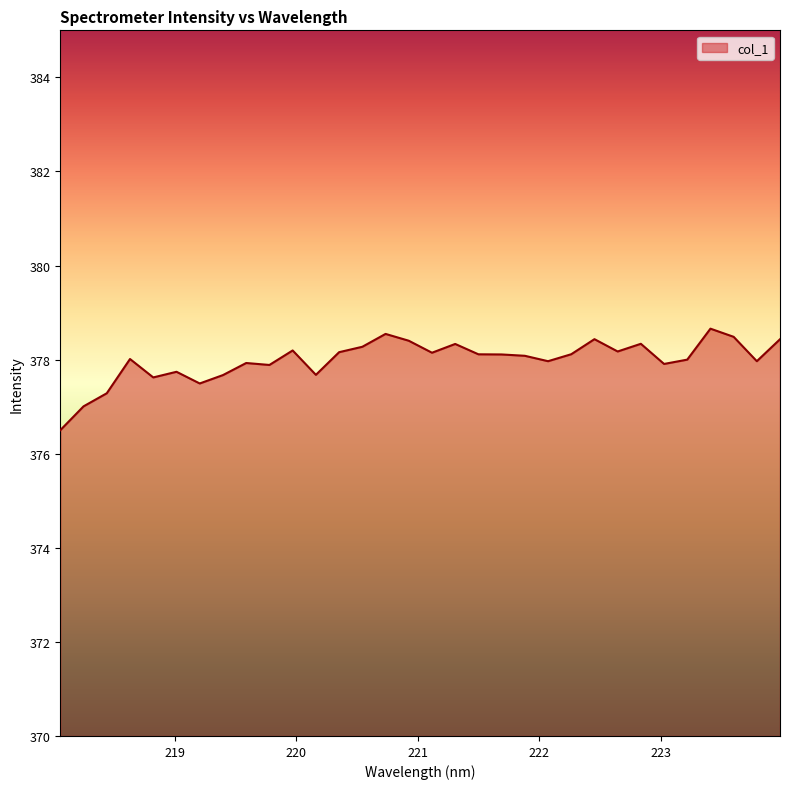

What is the difference between the maximum and minimum values?

2.2